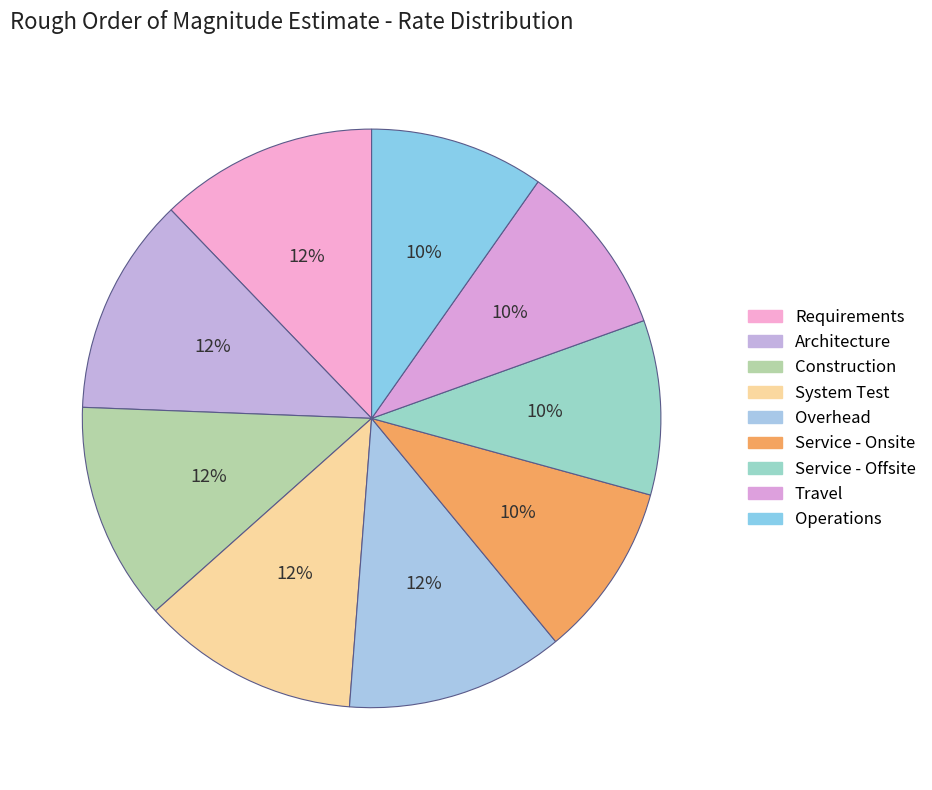

Count the number of slices in the pie.

9